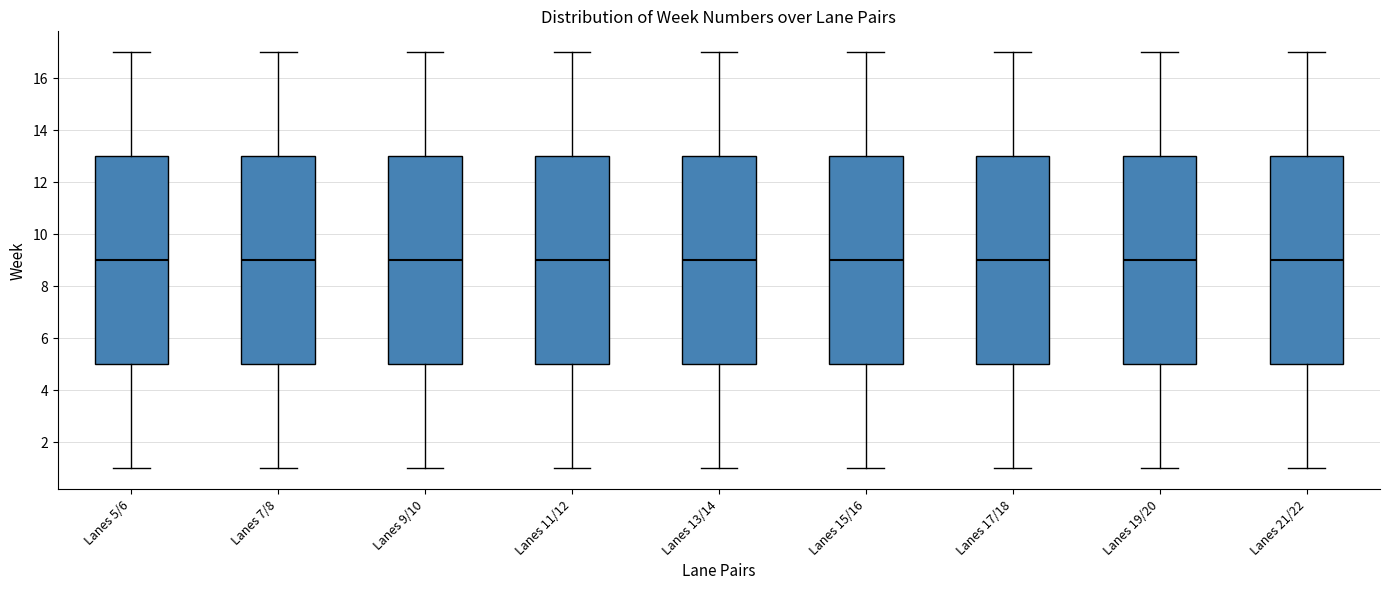

Reading left to right, transcribe this box plot: for each box, give where its median line is, the range the box spans, and where its two whiskers end, as read against the y-axis. The values are not printed on the chart, so give them approximately, as read against the axis.

Lanes 5/6: median 9, box 5 to 13, whiskers 1 to 17
Lanes 7/8: median 9, box 5 to 13, whiskers 1 to 17
Lanes 9/10: median 9, box 5 to 13, whiskers 1 to 17
Lanes 11/12: median 9, box 5 to 13, whiskers 1 to 17
Lanes 13/14: median 9, box 5 to 13, whiskers 1 to 17
Lanes 15/16: median 9, box 5 to 13, whiskers 1 to 17
Lanes 17/18: median 9, box 5 to 13, whiskers 1 to 17
Lanes 19/20: median 9, box 5 to 13, whiskers 1 to 17
Lanes 21/22: median 9, box 5 to 13, whiskers 1 to 17